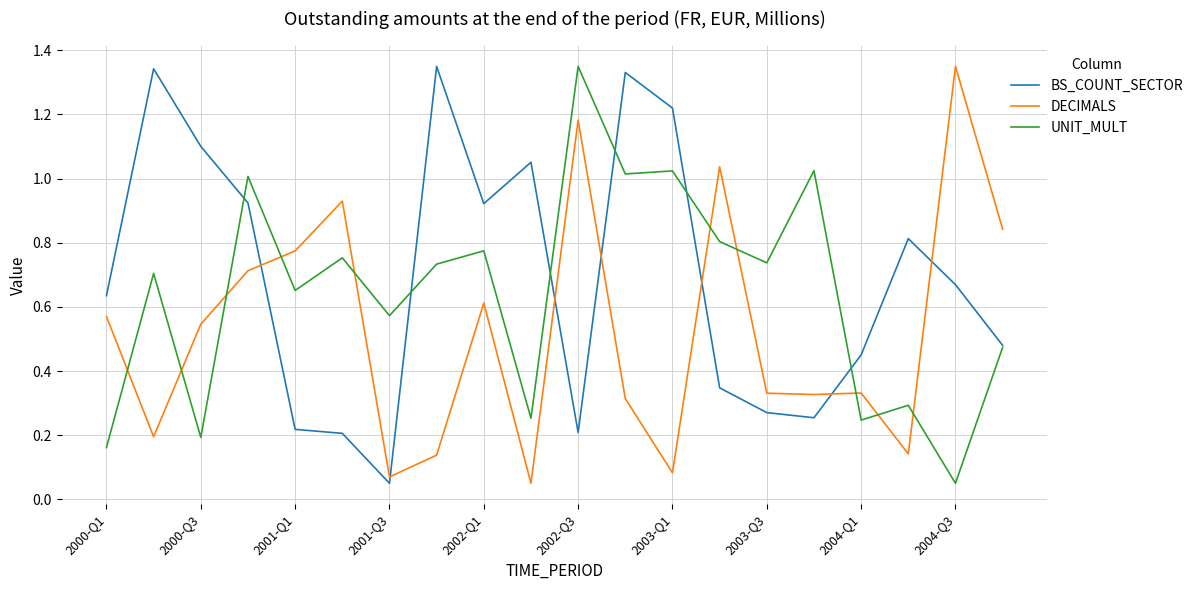

True or false: BS_COUNT_SECTOR and DECIMALS cross at least once.

True